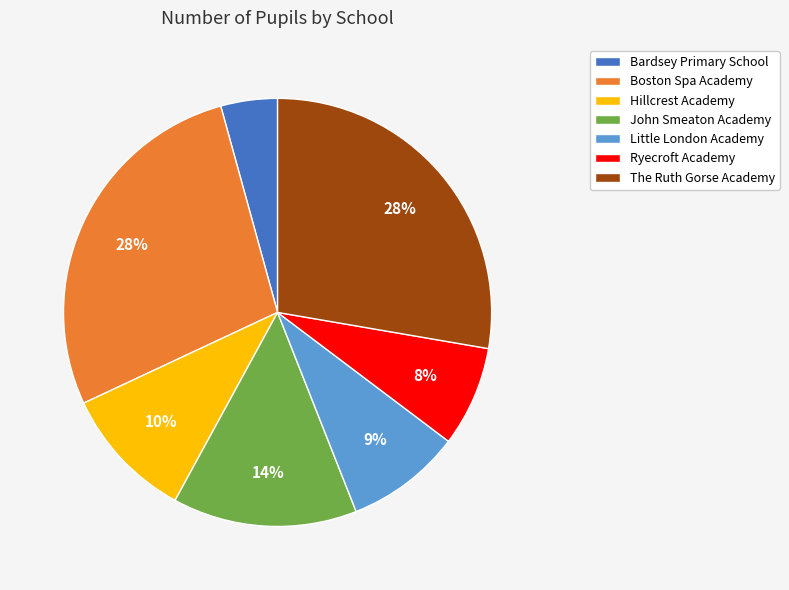

Count the number of slices in the pie.

7